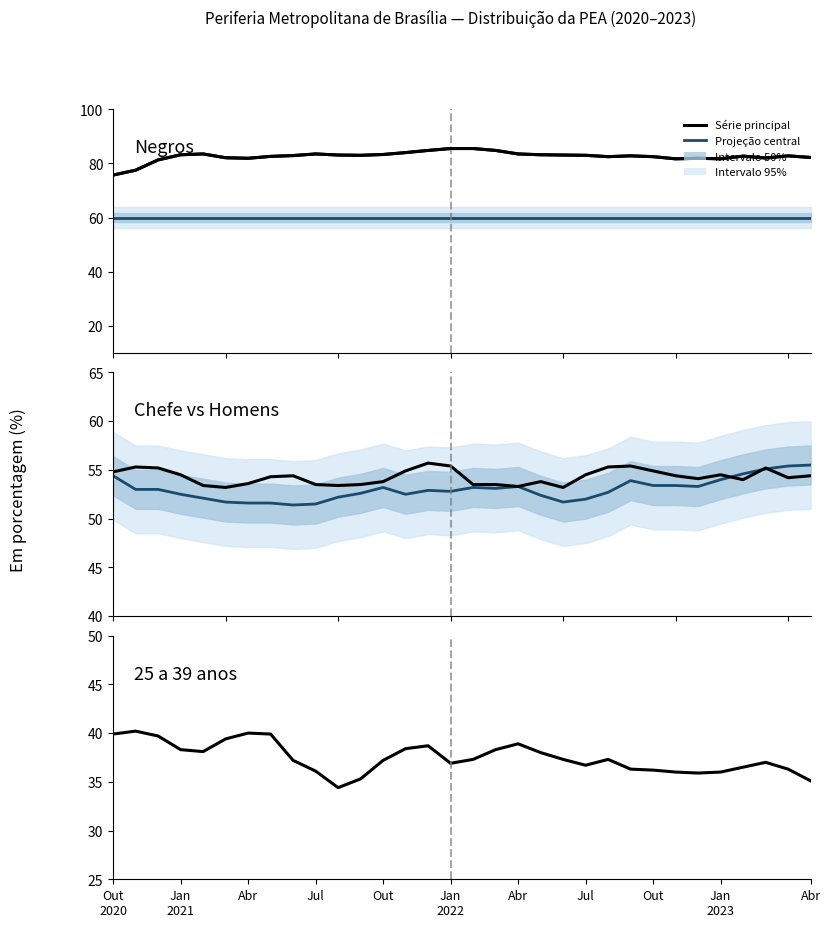

What is the difference between the maximum and second lowest values in the Homens series?

2.5